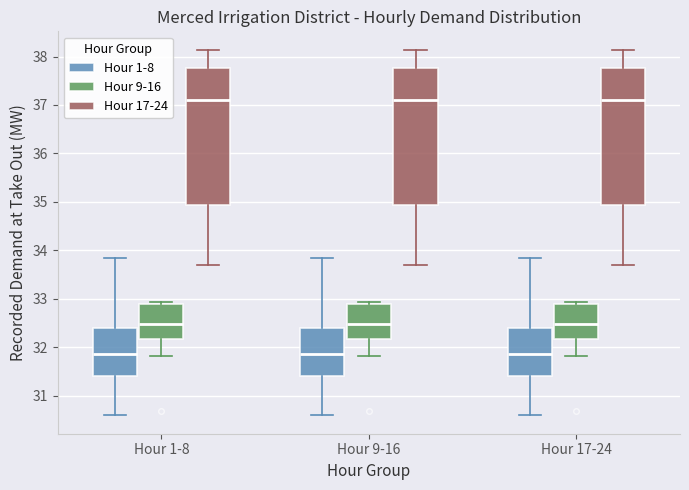

Where is the upper edge of the box for Hour 17-24 (Hour 17-24) on the y-axis? The values are not printed on the chart, so give them approximately, as read against the axis.

37.8